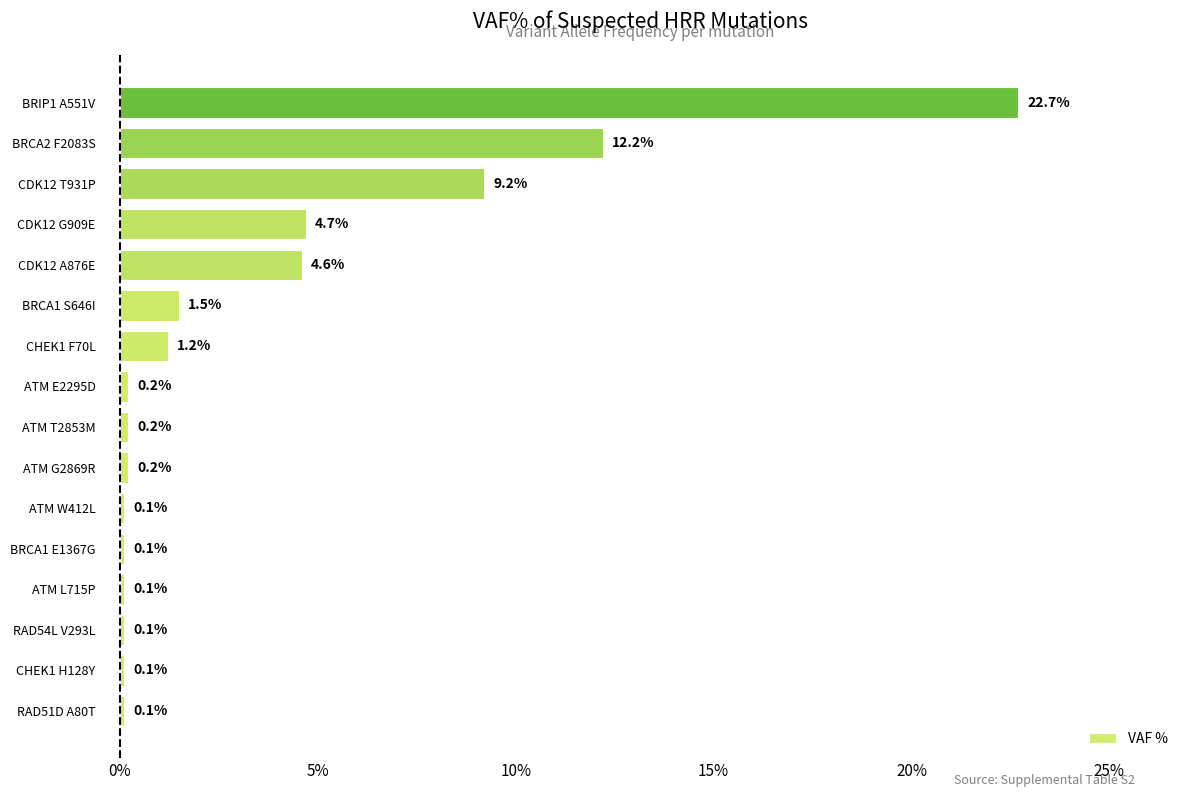

What is the change in value from ATM T2853M to CHEK1 F70L?

+1.0